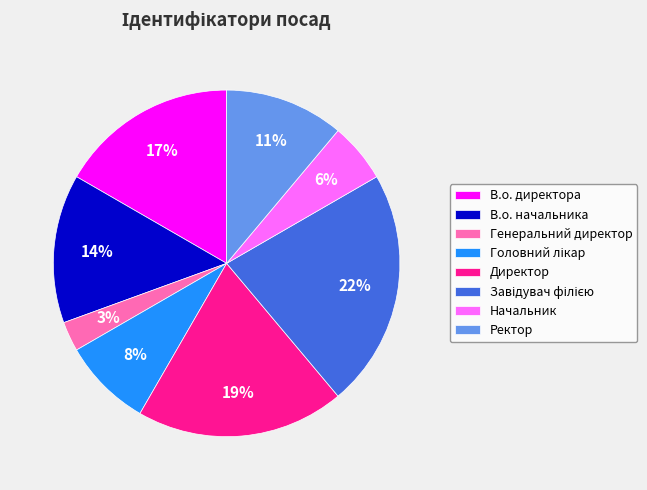

To the nearest percent, what is the difference between the largest and smallest slice percentages?

19%